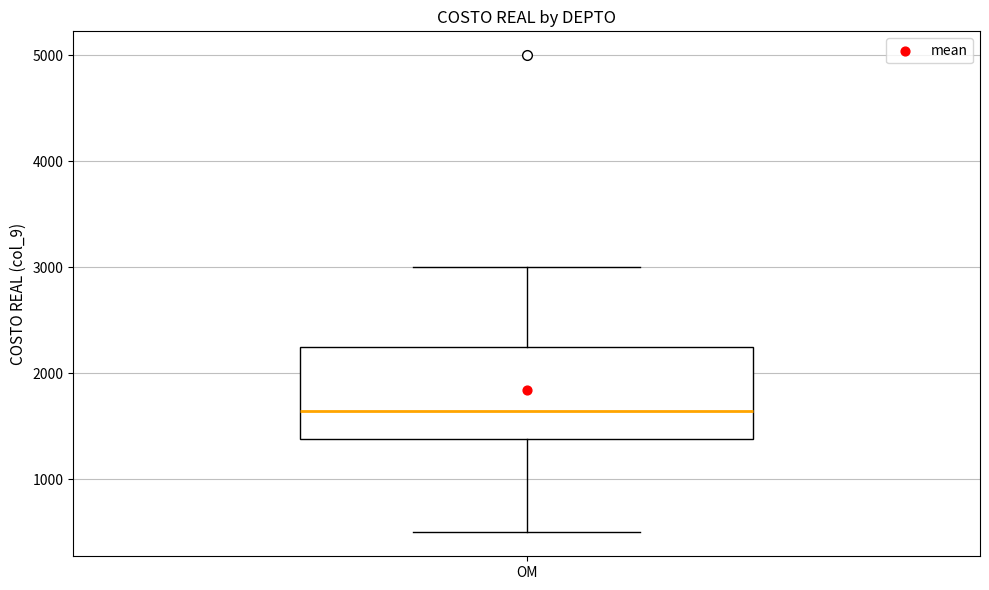

Transcribe this box plot: give where the median line is, the range the box spans, and where the two whiskers end, as read against the y-axis. The values are not printed on the chart, so give them approximately, as read against the axis.

median 1600, box 1400 to 2300, whiskers 500 to 3000